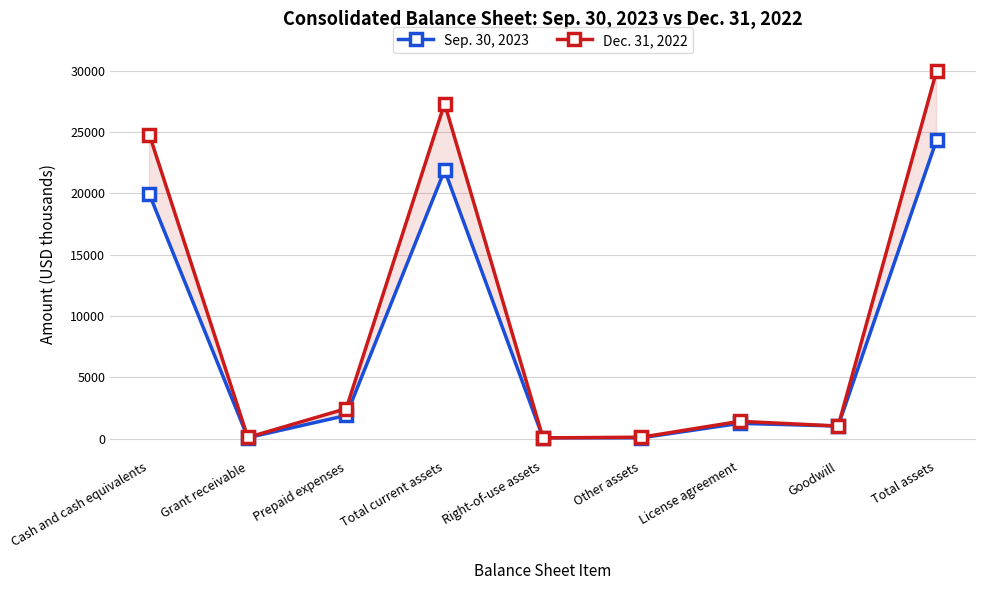

The Sep. 30, 2023 series shows 21897 at Total current assets. True or false?

True